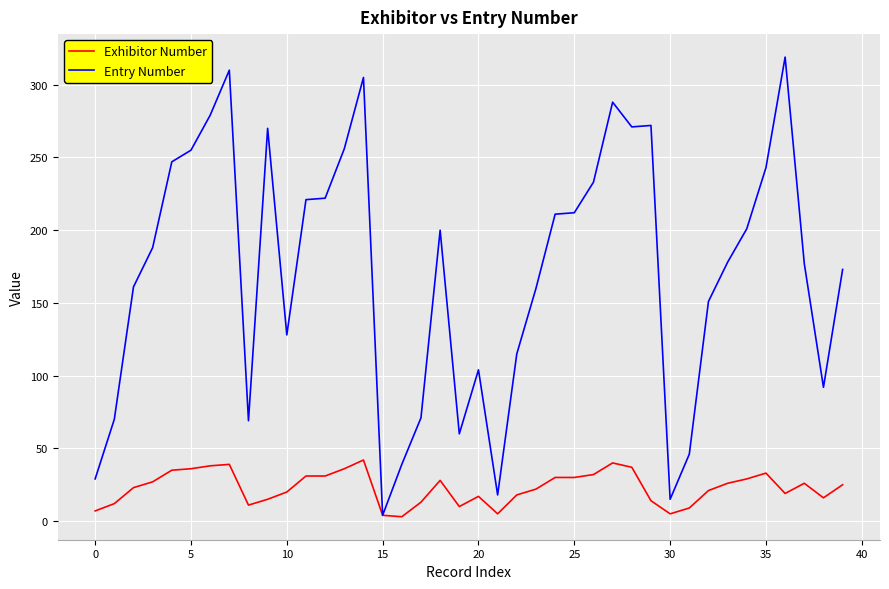

Which series has the largest total across all categories?

Entry Number